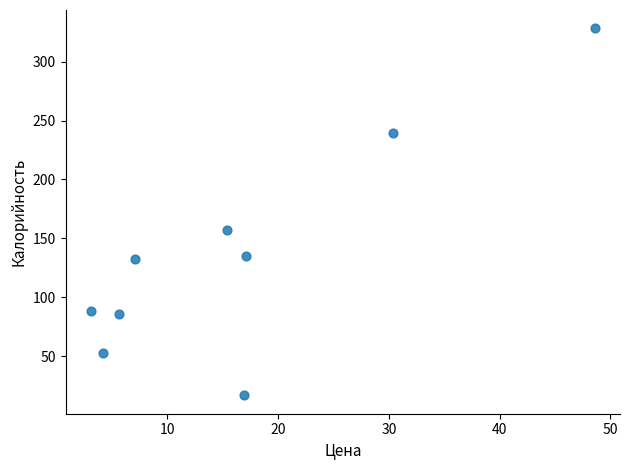

What Y value in the scatter plot is closest to 172?

156.7